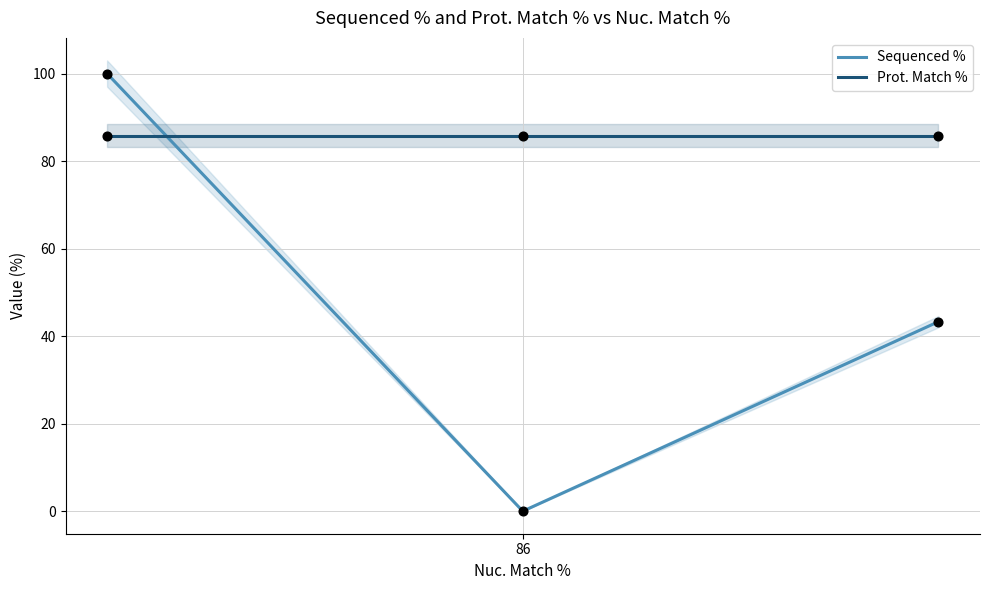

At how many categories does at least one series exceed 73?

3